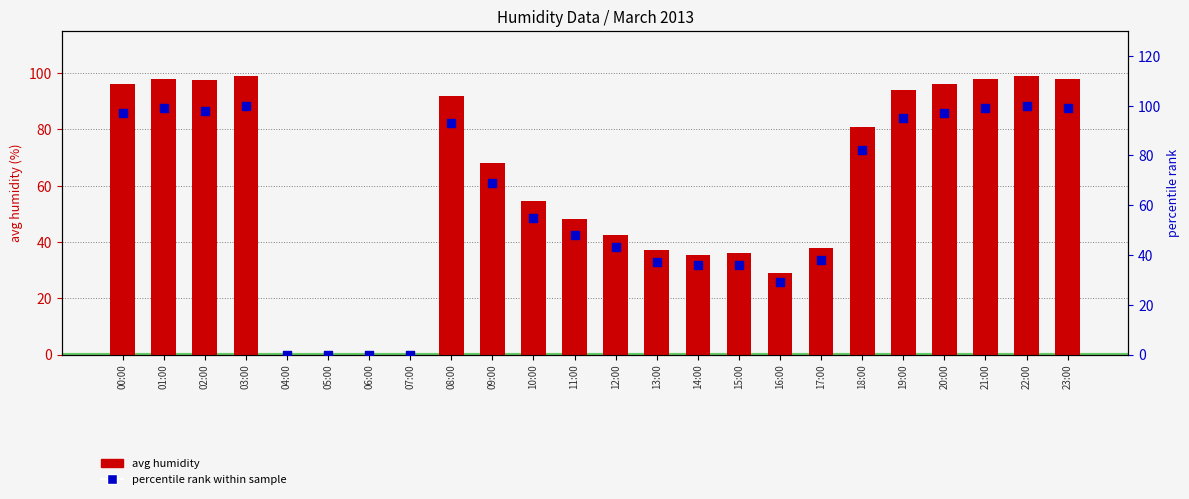

Which series reaches the maximum Y coordinate?

percentile rank within sample